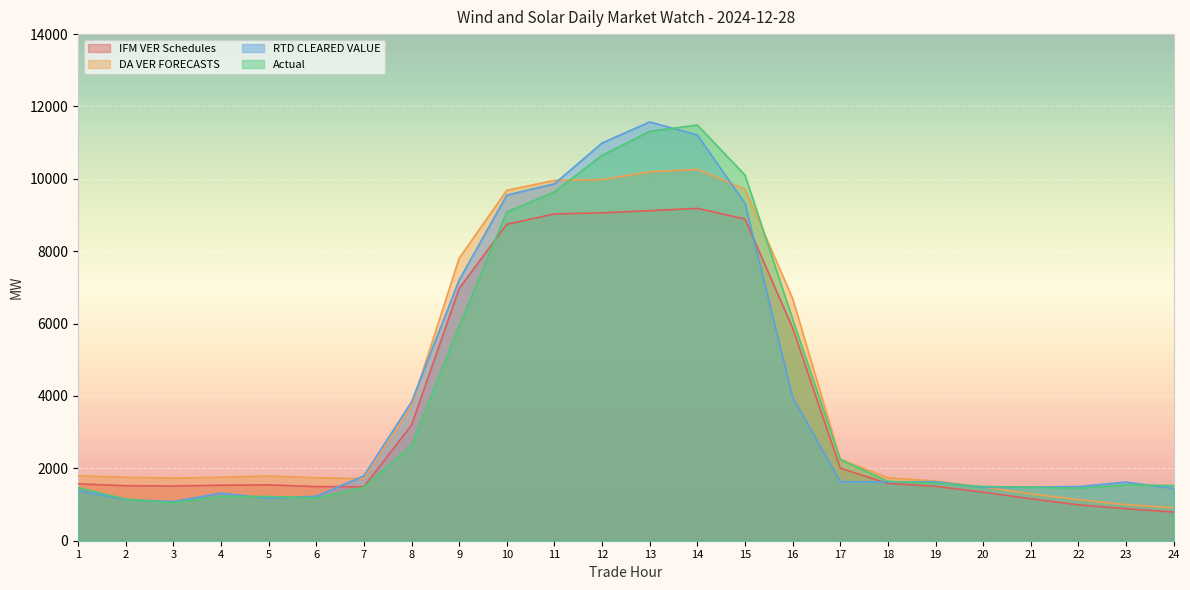

What is the value of the Actual point at the 11th from the left?

9639.6